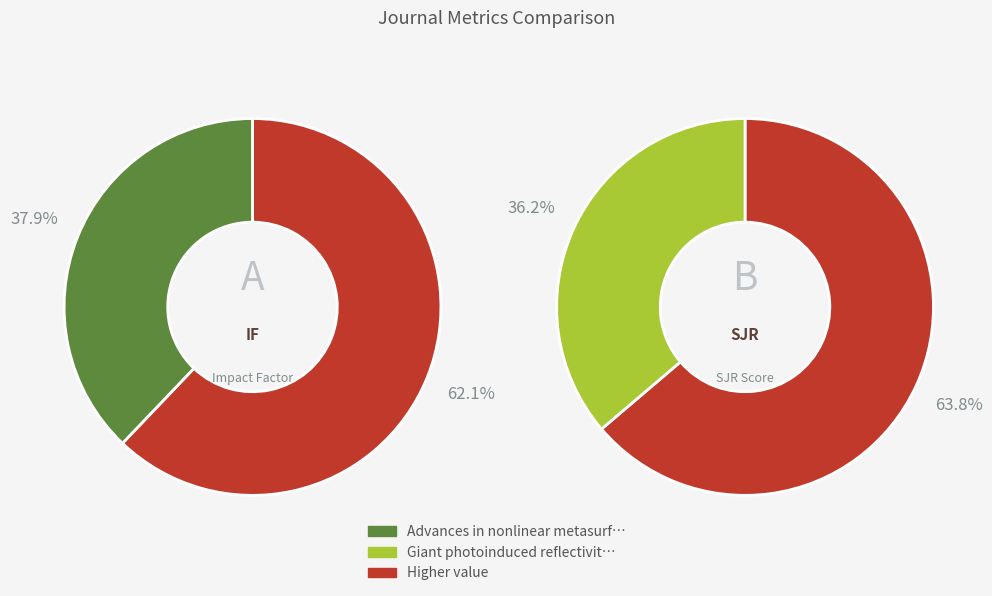

Is there a majority slice in this chart?

Yes